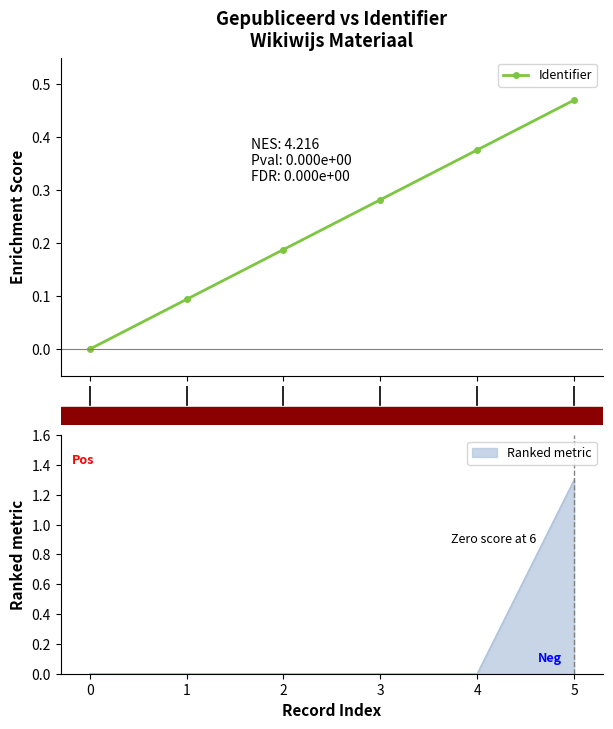

What is the average value?

0.2